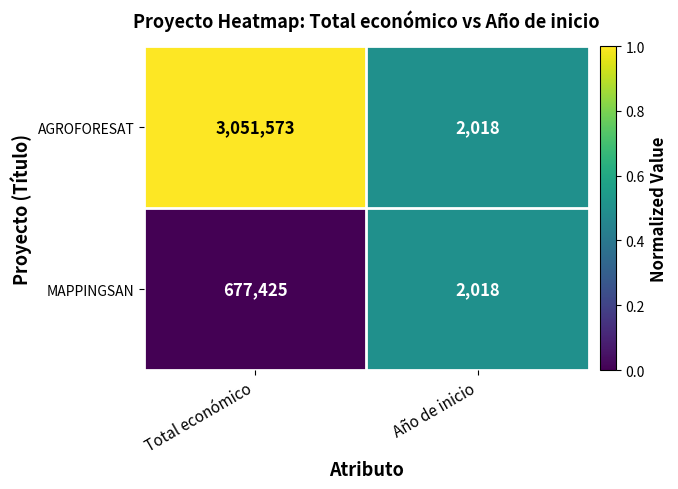

Reading left to right, list all the values displayed in this chart.

AGROFORESAT: Total económico=3051573	Año de inicio=2018
MAPPINGSAN: Total económico=677425	Año de inicio=2018